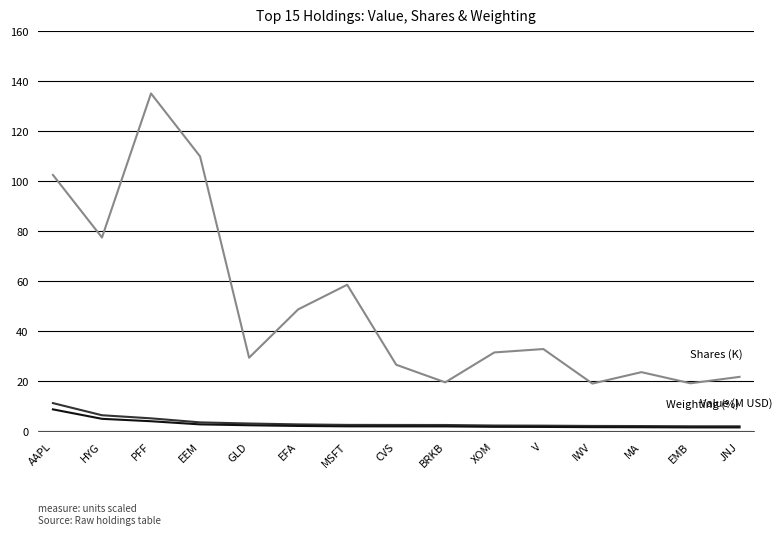

Which label corresponds to the largest value in the chart?

PFF